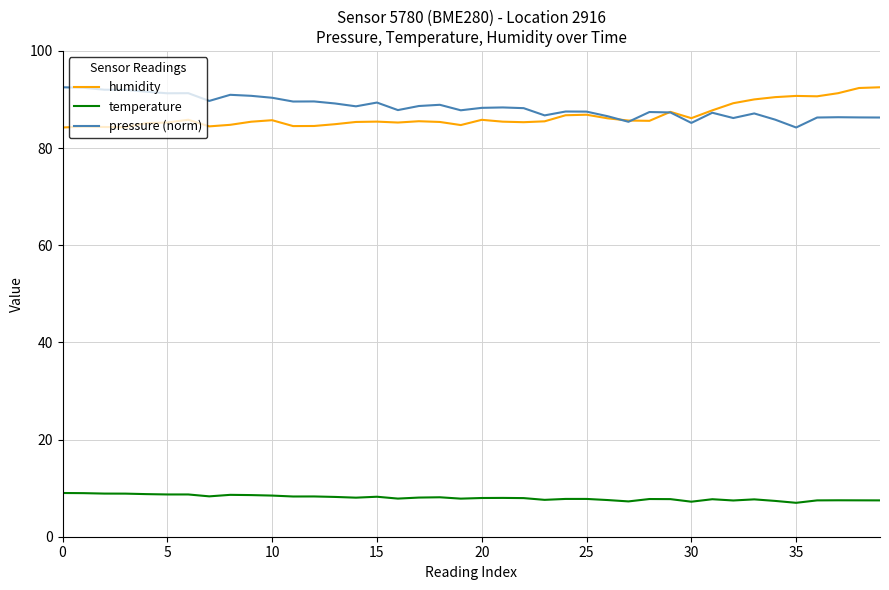

True or false: humidity and temperature intersect in this chart.

False